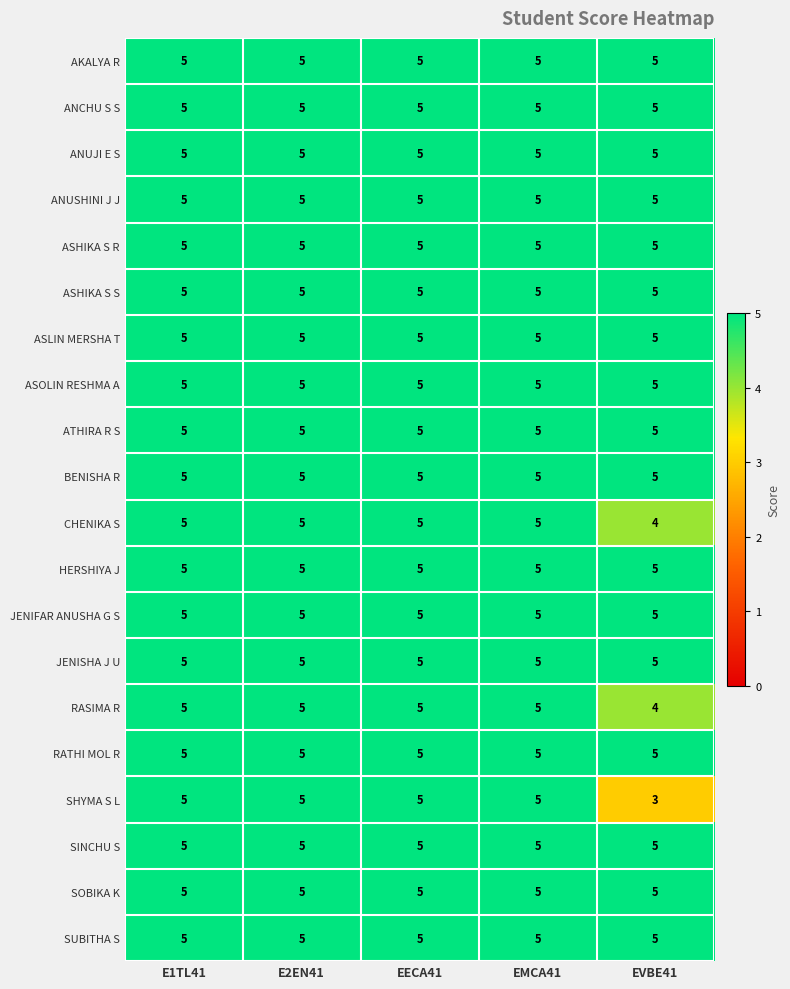

What is the average value of the CHENIKA S series?

5